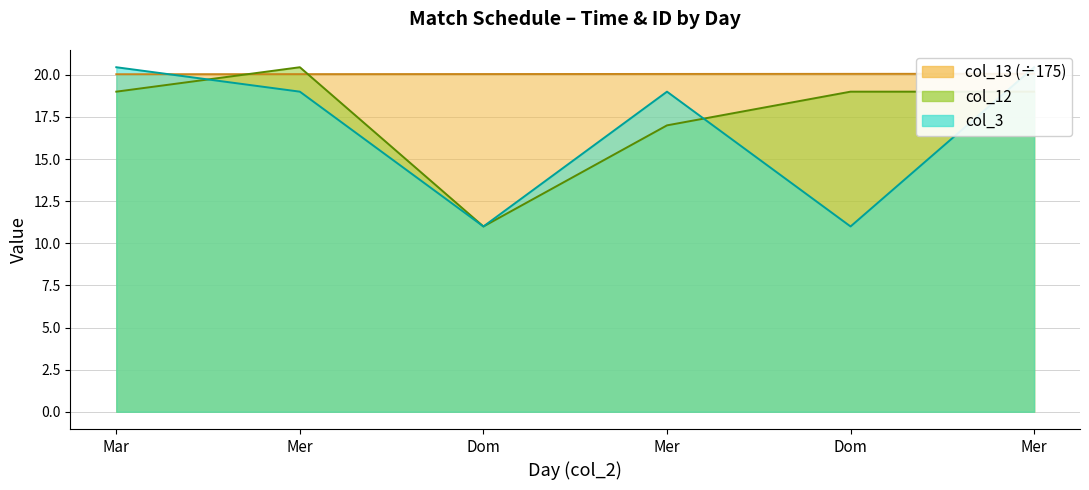

Between which two adjacent categories do col_12 and col_3 first intersect?

Mar and Mer